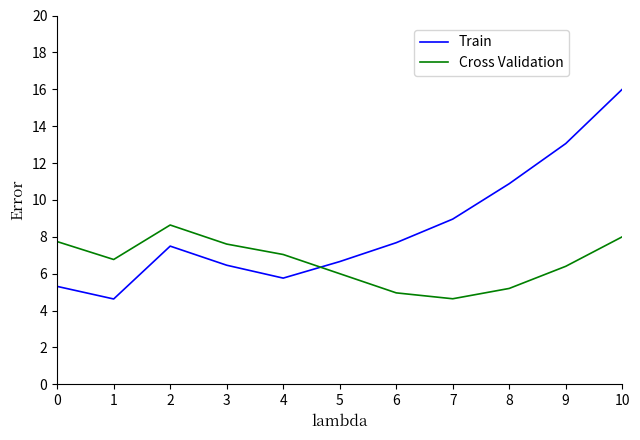

The Cross Validation series shows 12.2 at 0. True or false?

False